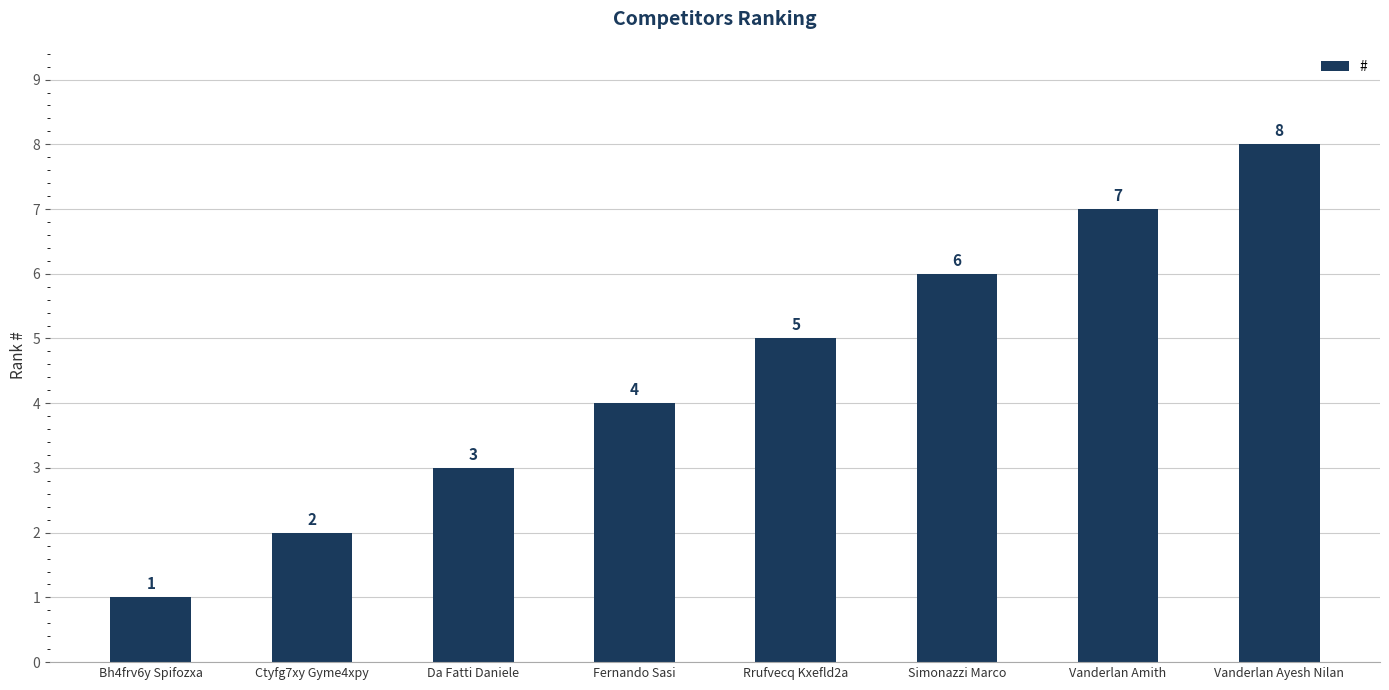

What position from the right is Fernando Sasi?

5